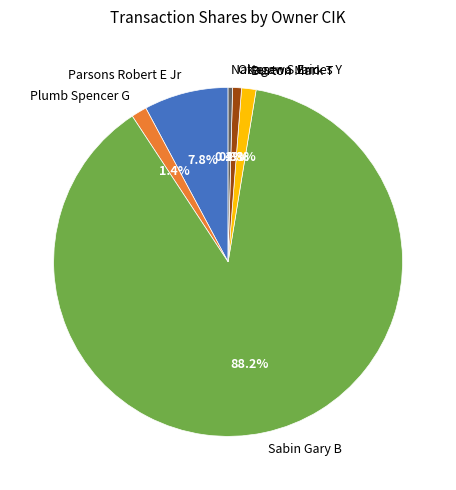

How many slices are in this pie chart?

6